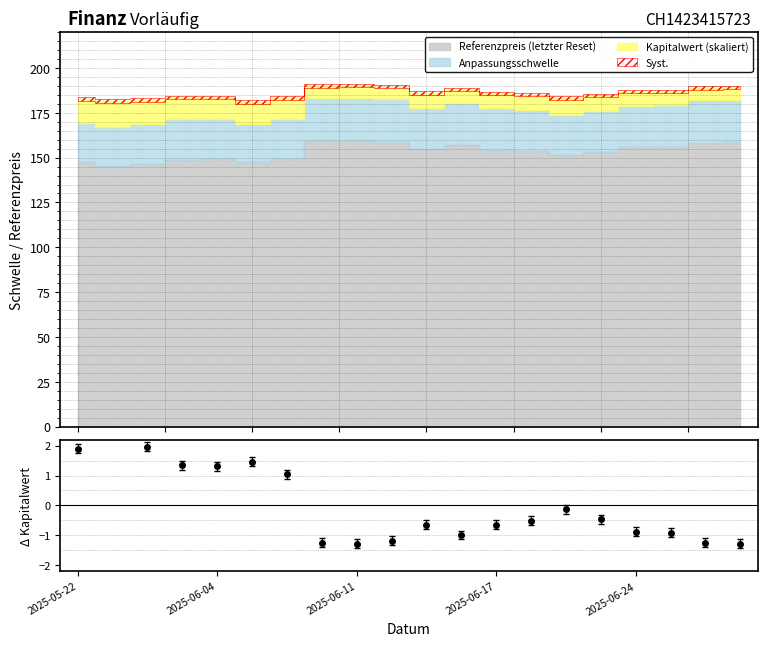

Reading left to right, what are all the values shown in this chart?

1.9	2.4	2.0	1.3	1.3	1.5	1.0	-1.3	-1.3	-1.2	-0.7	-1.0	-0.6	-0.5	-0.1	-0.5	-0.9	-0.9	-1.3	-1.3